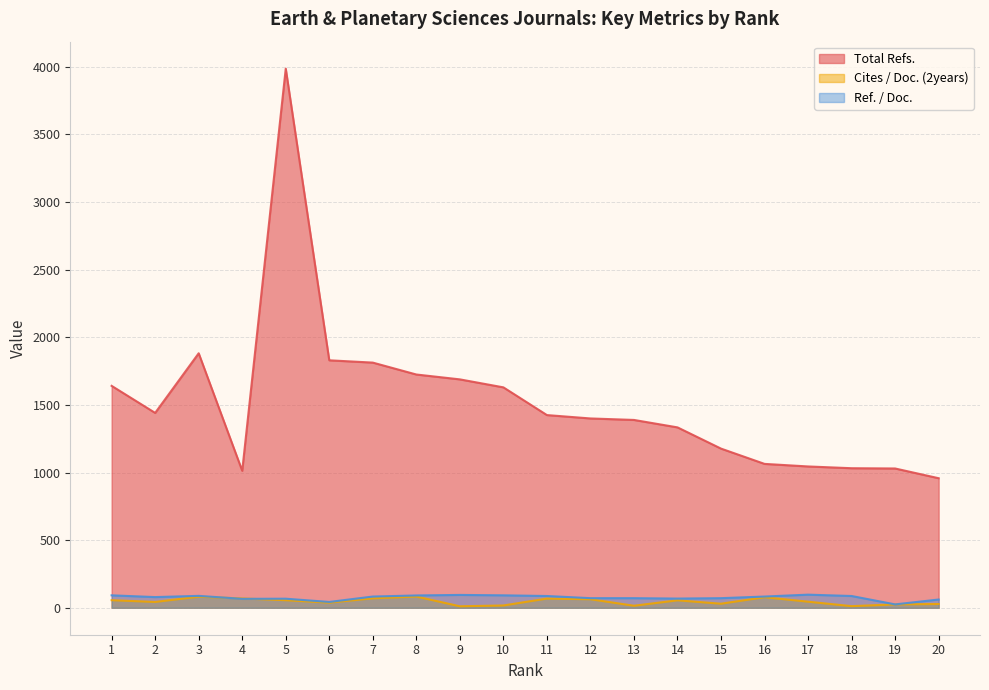

How many data points does each series have?

20